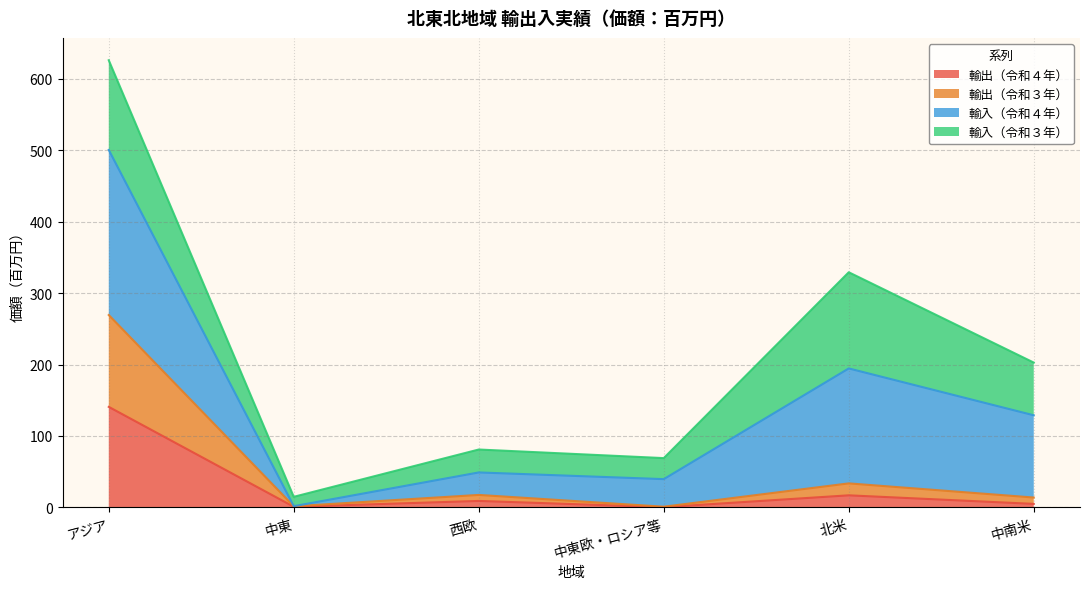

At which category is the sum across all series the highest?

アジア